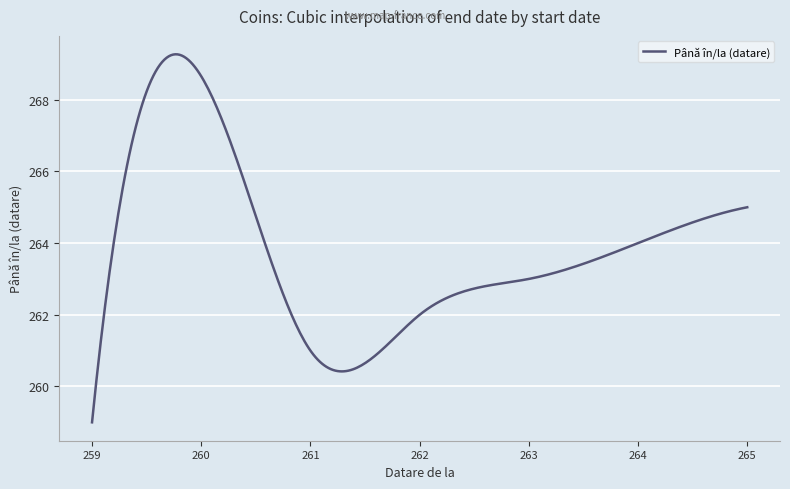

What is the greatest value displayed?

269.3